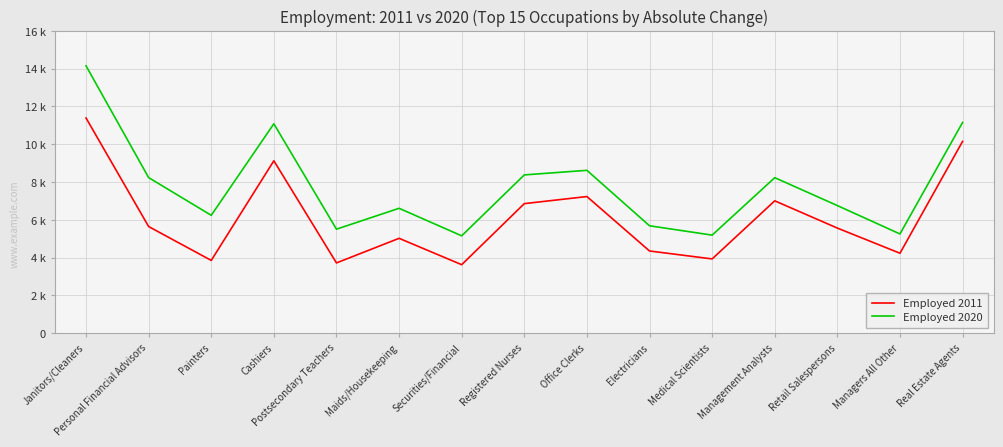

What is the spread (max minus min) of values at Managers All Other?

1020